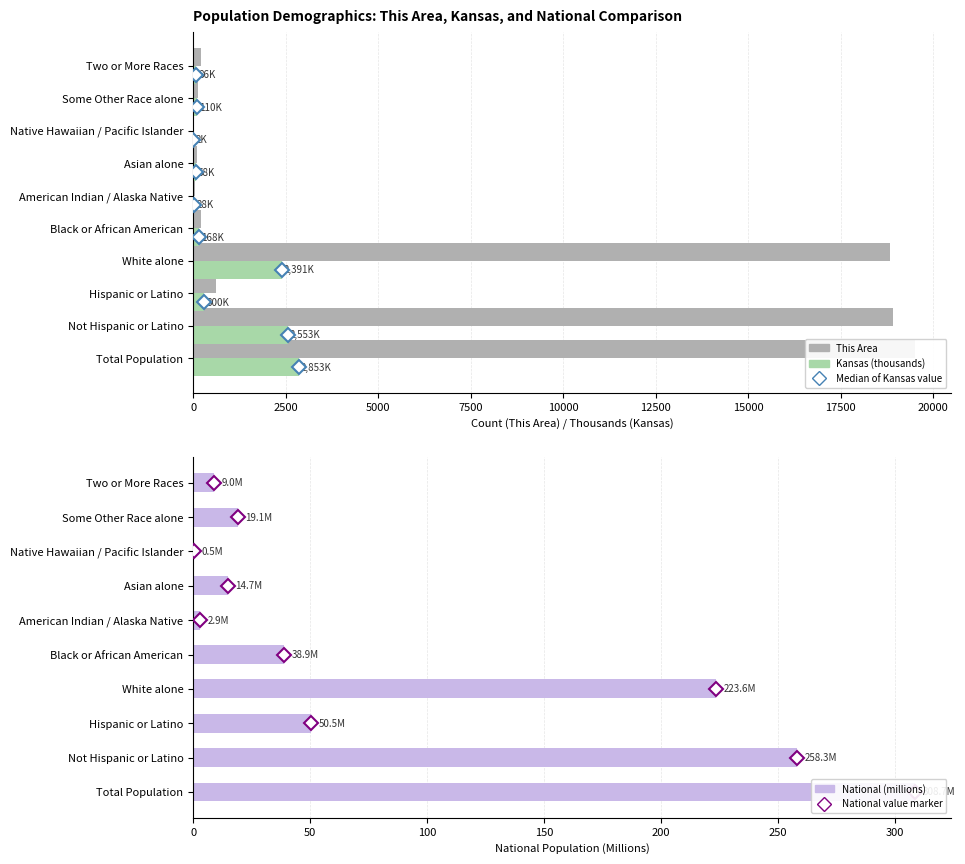

What is the sum of all This Area values?

58557.0